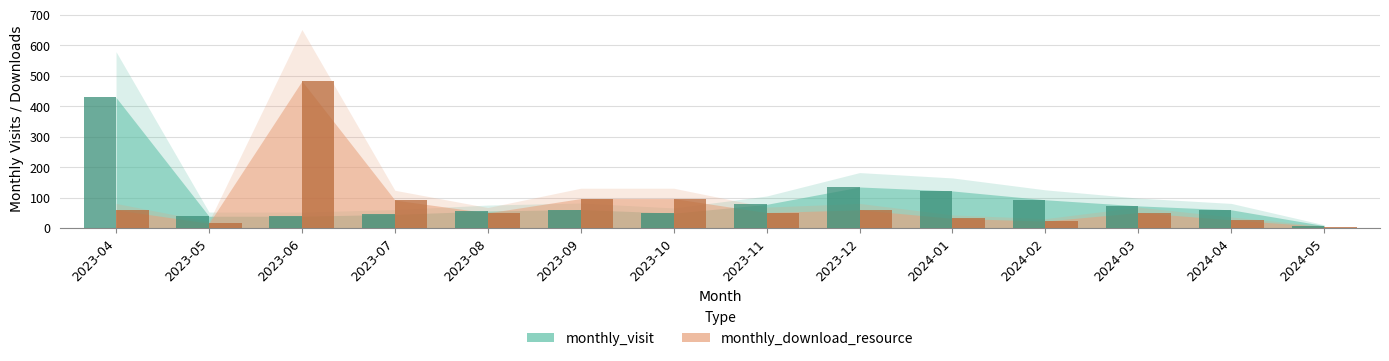

The monthly_download_resource series shows 51 at 2023-11. True or false?

True